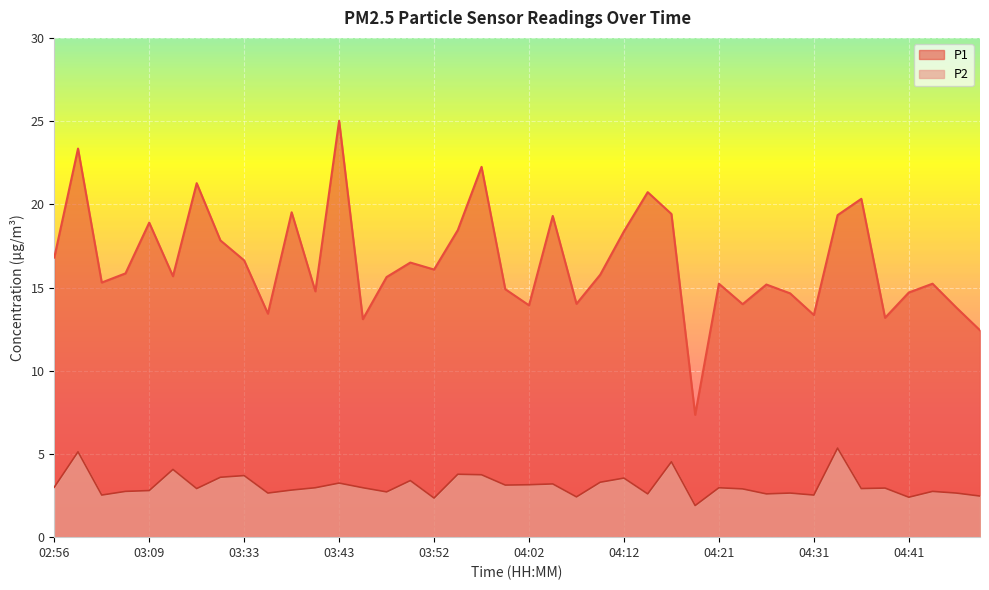

True or false: P2 has more than 1 points higher than both neighbors.

True